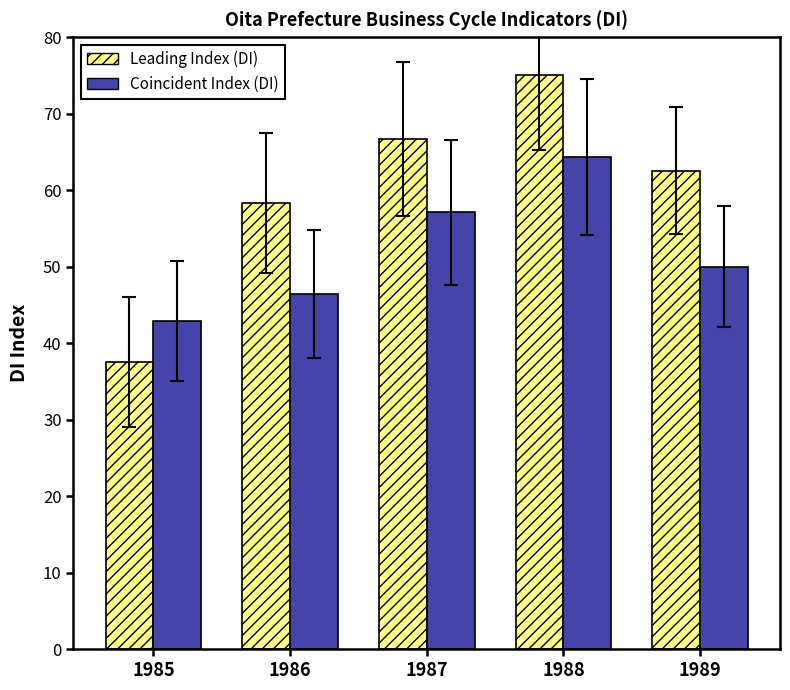

Rank the series by their maximum value, from lowest to highest.

Coincident Index (DI), Leading Index (DI)